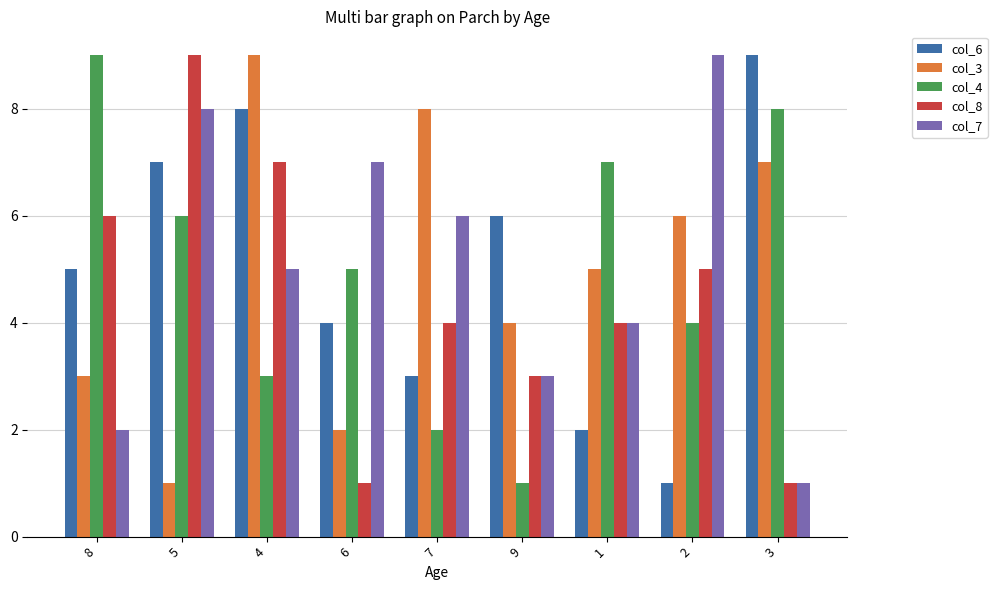

What position from the left is 3?

9